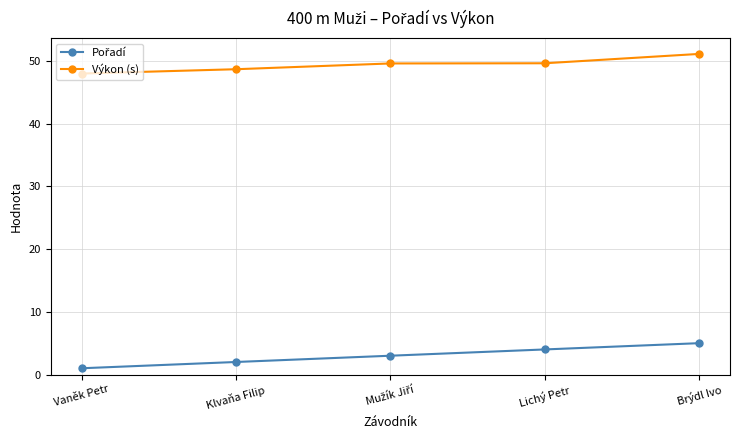

True or false: Výkon (s) has more than 1 points higher than both neighbors.

False